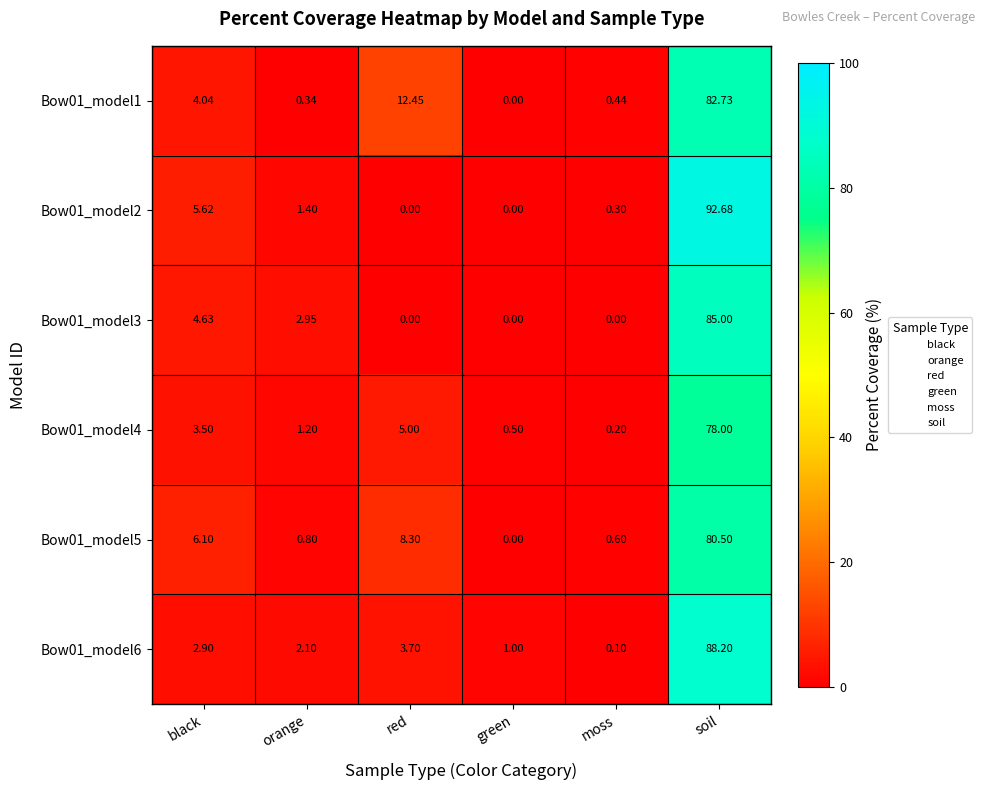

Rank the series by their maximum value, from lowest to highest.

Bow01_model4, Bow01_model5, Bow01_model1, Bow01_model3, Bow01_model6, Bow01_model2